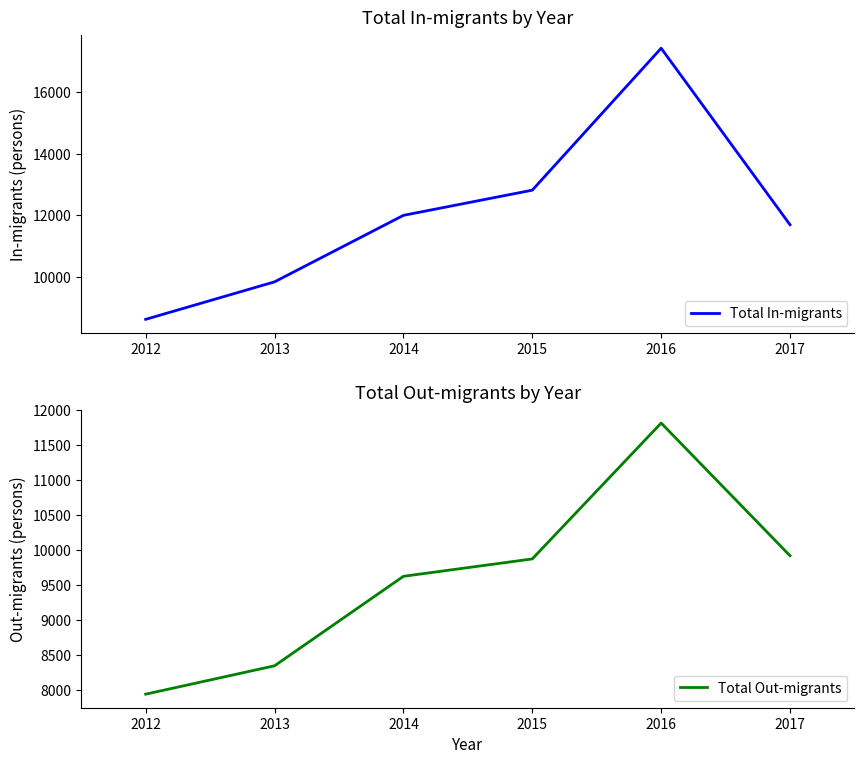

Which has a higher value, 2014 or 2017?

2014